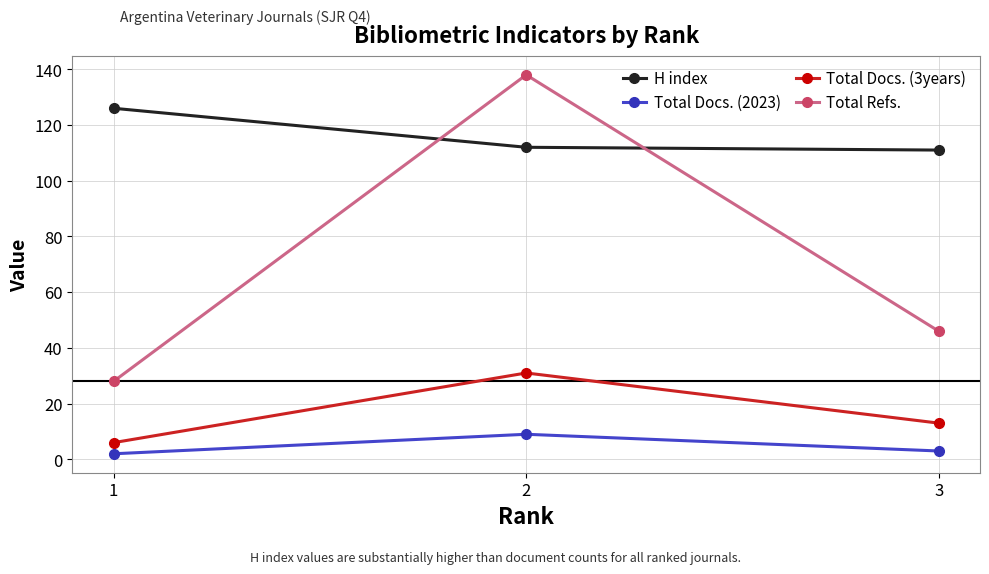

What is the greatest value displayed?

138